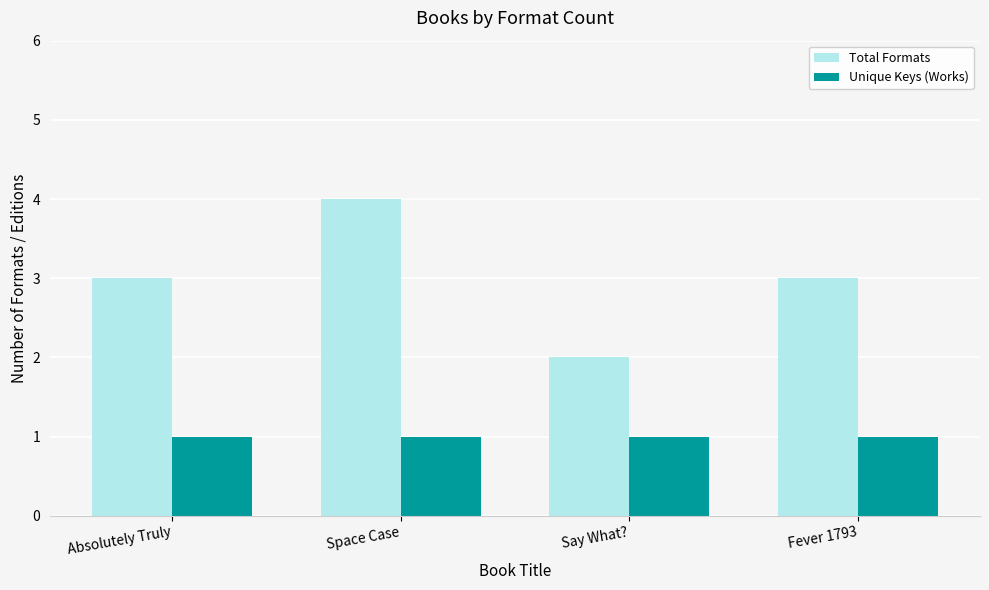

What is the greatest value displayed?

4